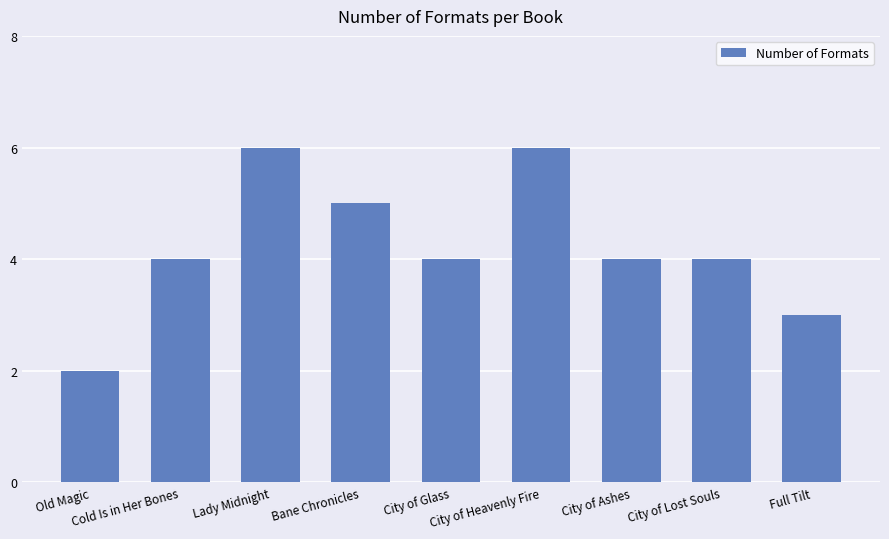

Reading left to right, extract all data points from this chart.

2	4	6	5	4	6	4	4	3